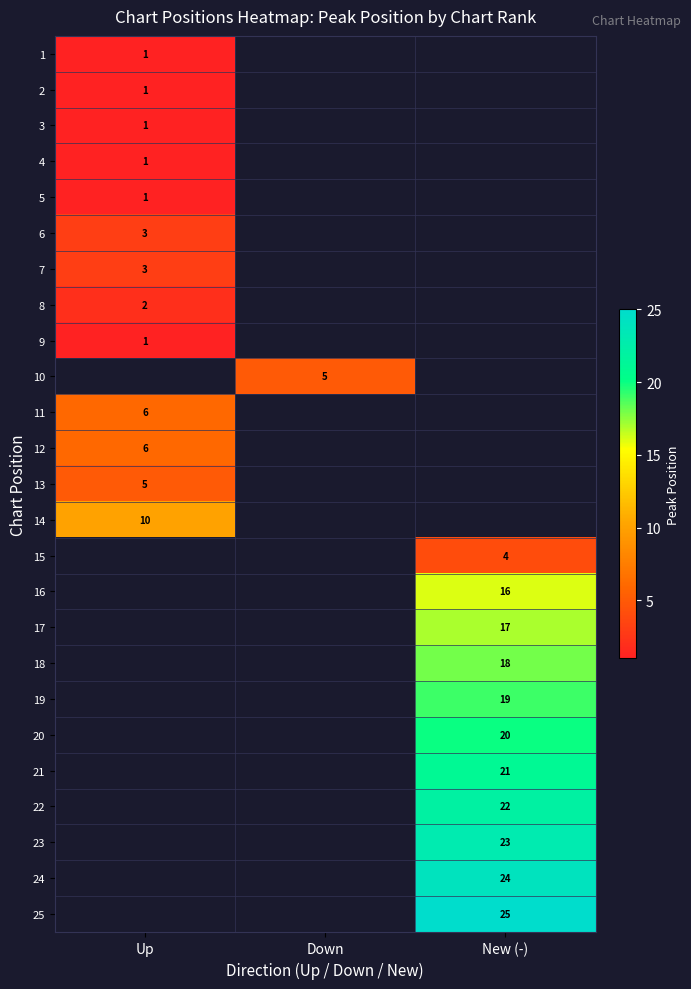

The value of 7 at Up is 3. True or false?

True